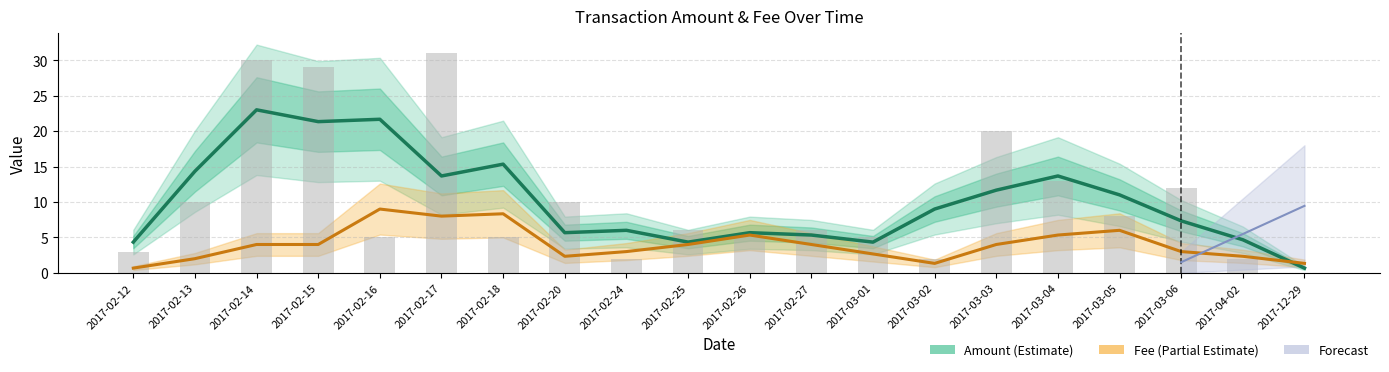

At which label is Amount (Estimate) closest to 11?

2017-03-05